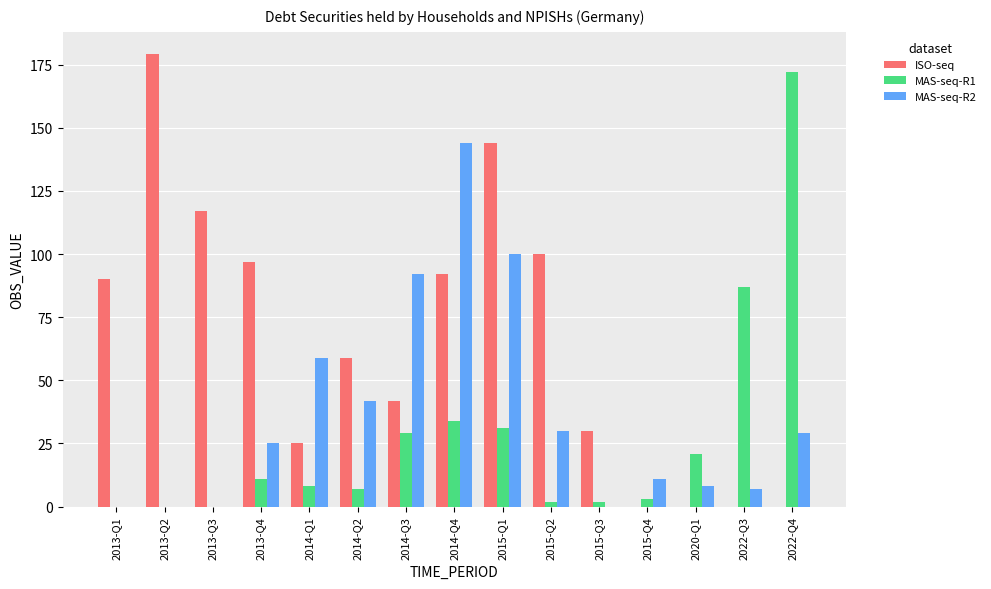

At which category is the sum across all series the highest?

2015-Q1